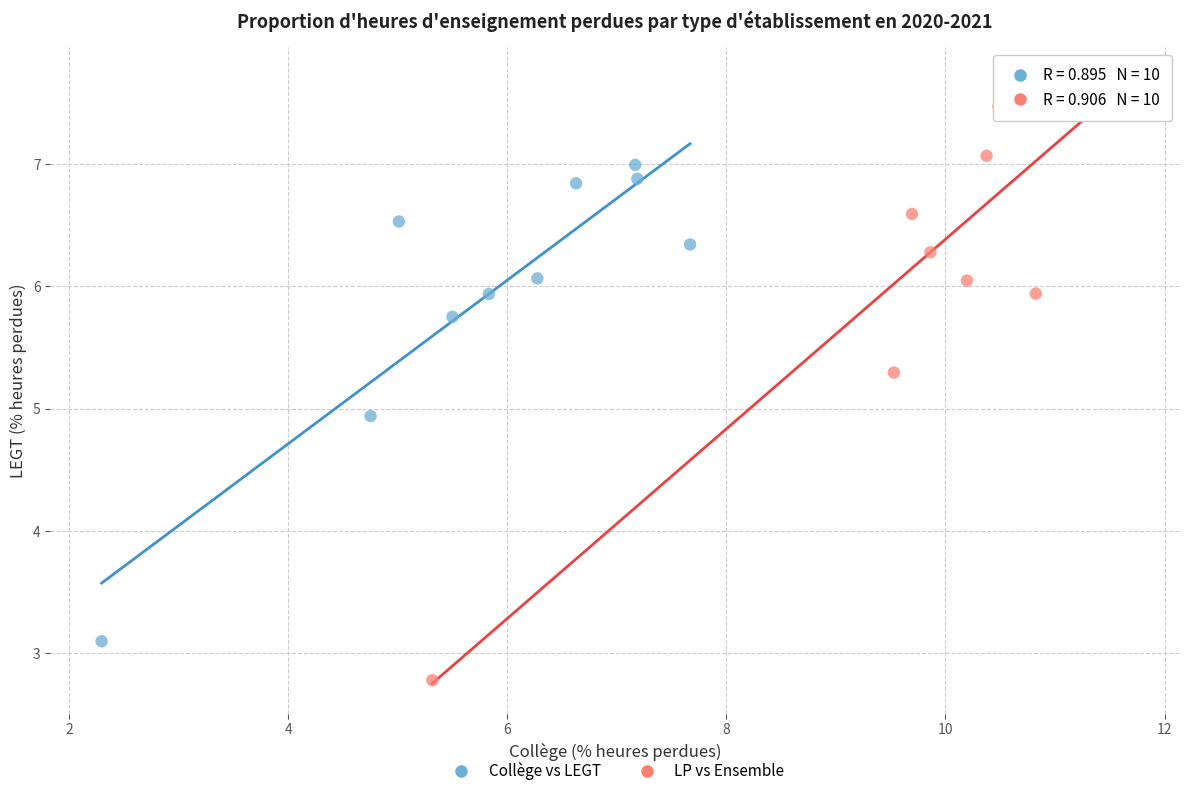

Which series has the largest Y range (max minus min)?

LP vs Ensemble